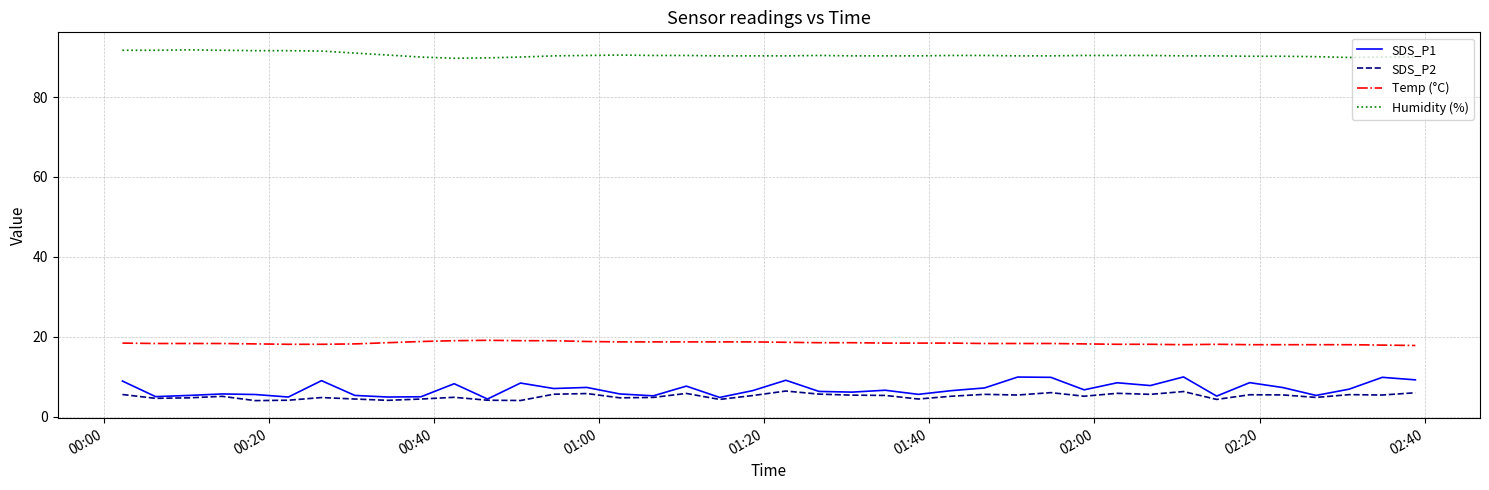

True or false: Temp (°C) and Humidity (%) intersect in this chart.

False